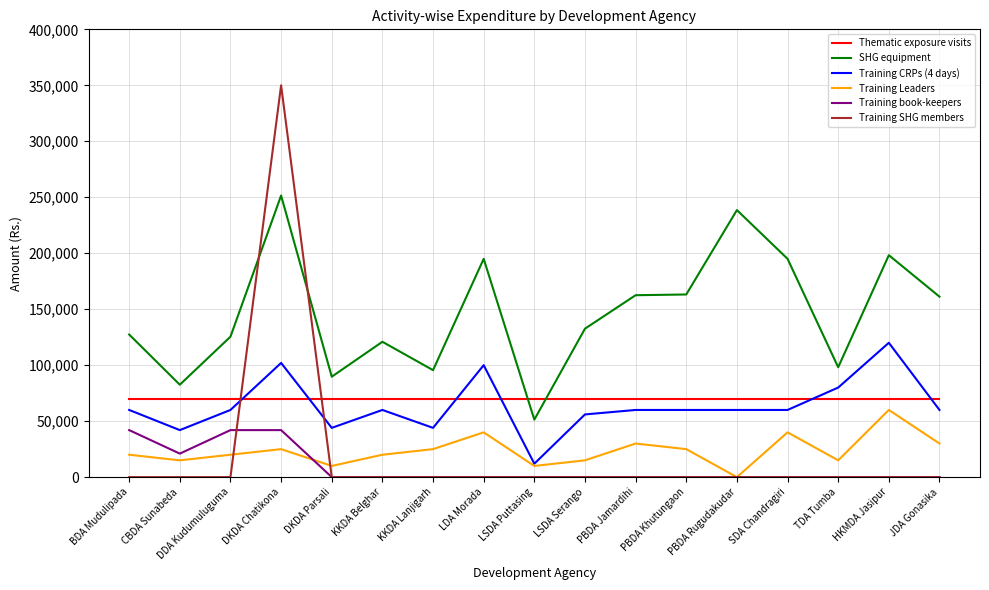

Between PBDA Khutungaon and TDA Tumba, which series saw the biggest shift?

SHG equipment